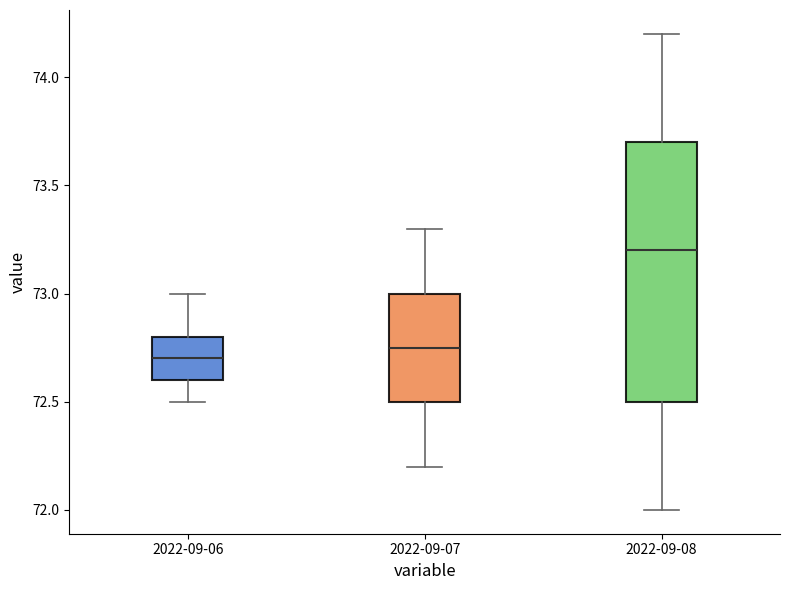

Which box is the tallest, from its lower edge to its upper edge?

2022-09-08